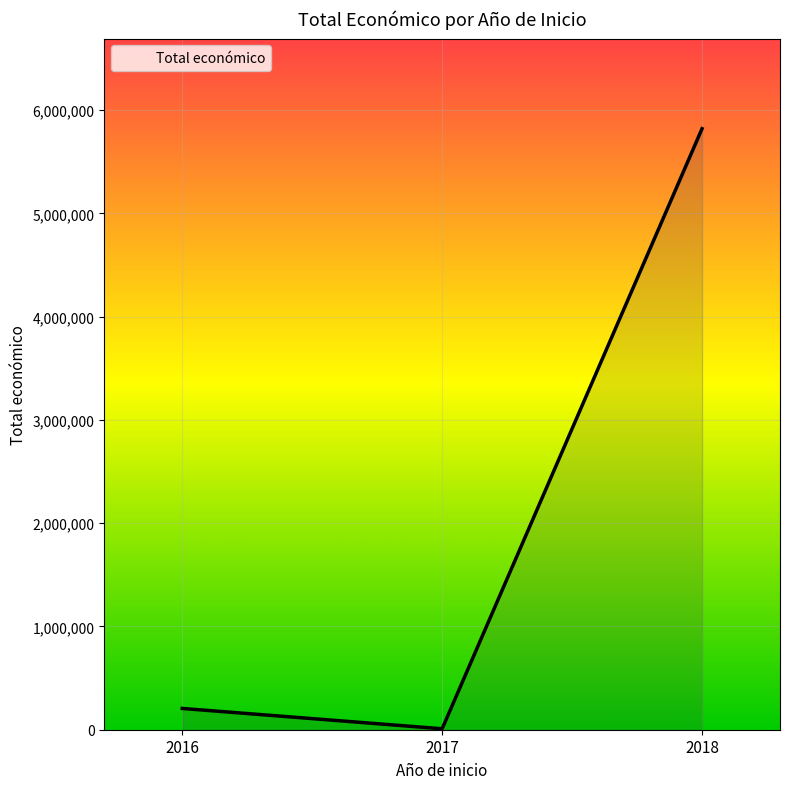

Is it true that the value at 2018 is 5819964?

True